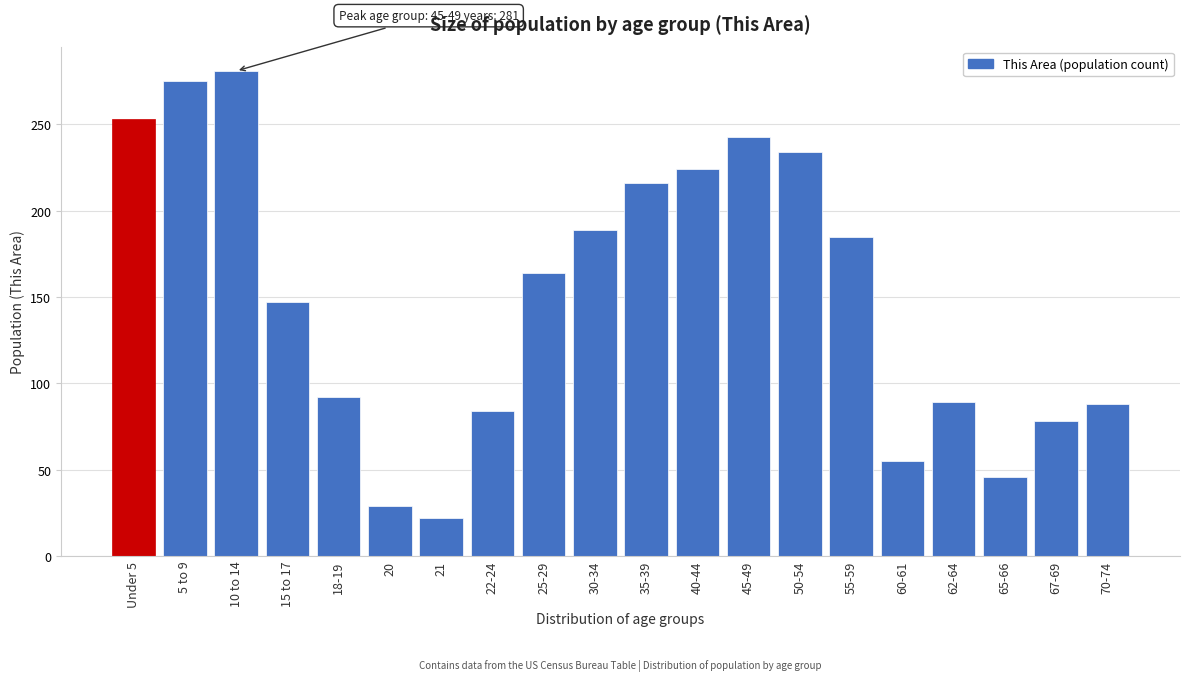

What is the change in value from 22-24 to 35-39?

+132